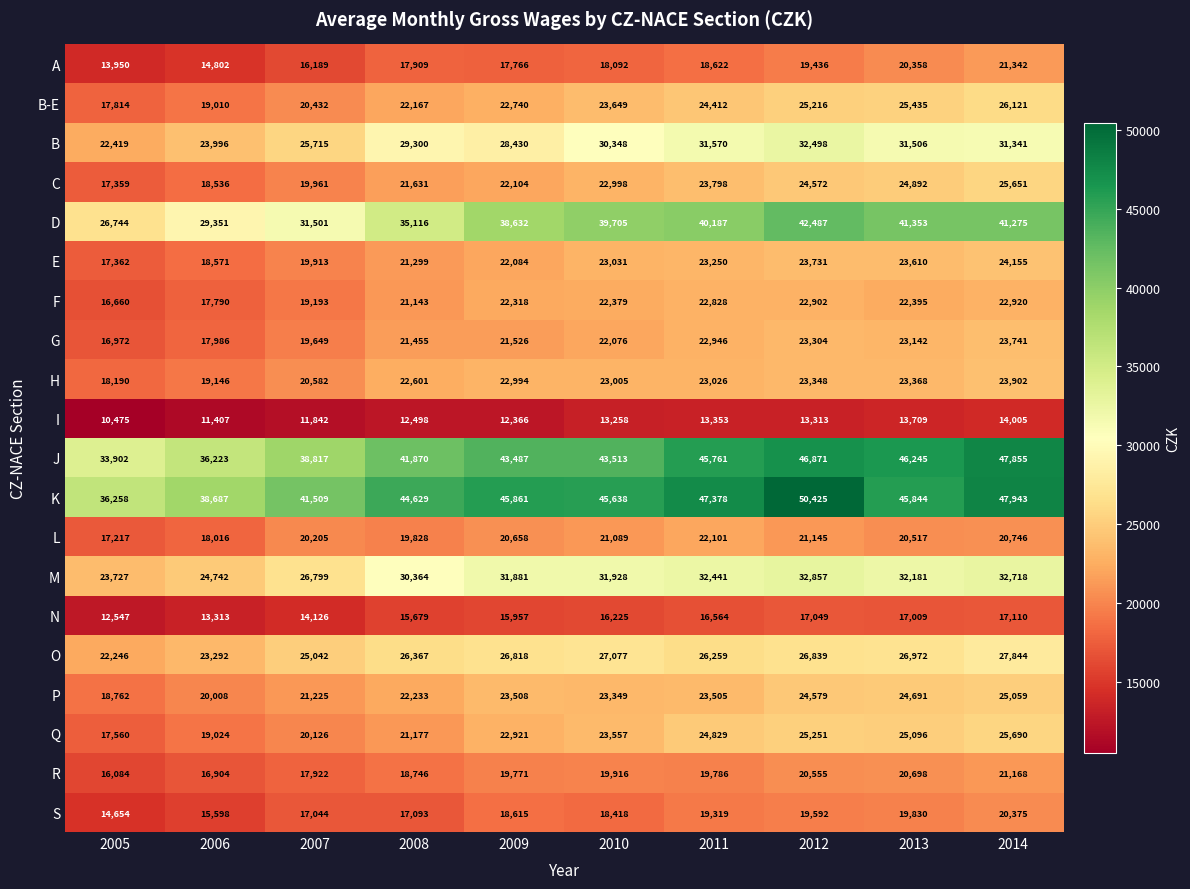

Which series has the largest total across all categories?

K